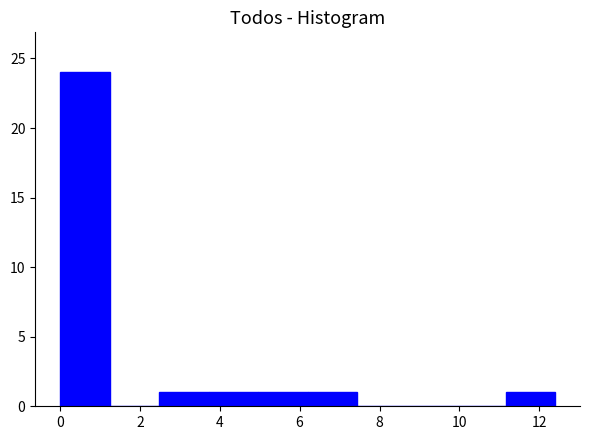

Reading left to right, transcribe this chart: for each bar, give the range it covers on the x-axis and its height. Neither the bar edges nor the heights are printed on the chart, so give them approximately, as read against the axes.

0.00 to 1.24: 24
1.24 to 2.48: 0
2.48 to 3.72: 1
3.72 to 4.96: 1
4.96 to 6.20: 1
6.20 to 7.44: 1
7.44 to 8.68: 0
8.68 to 9.92: 0
9.92 to 11.16: 0
11.16 to 12.40: 1